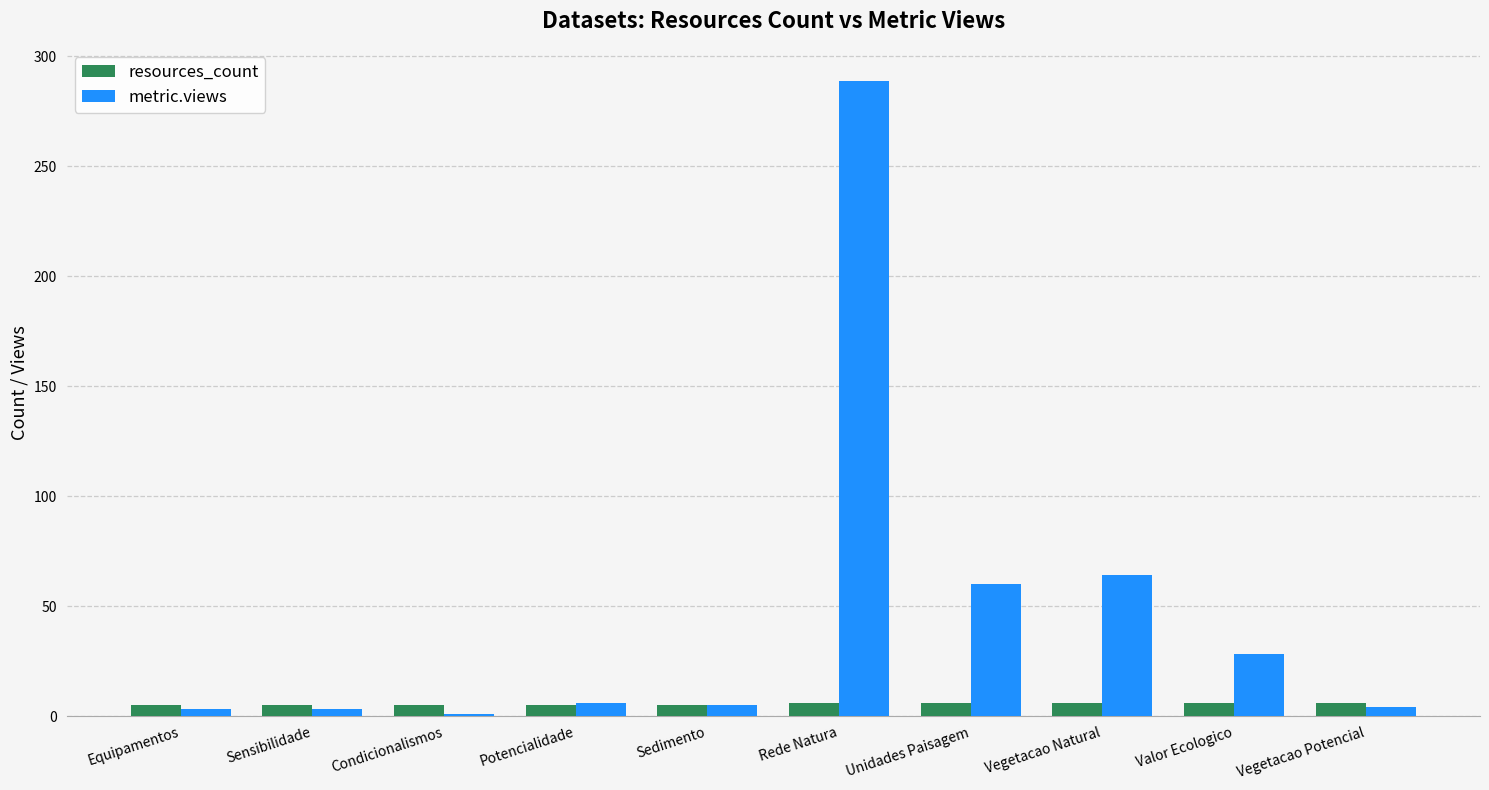

What is the value of the resources_count bar at the 10th from the left?

6